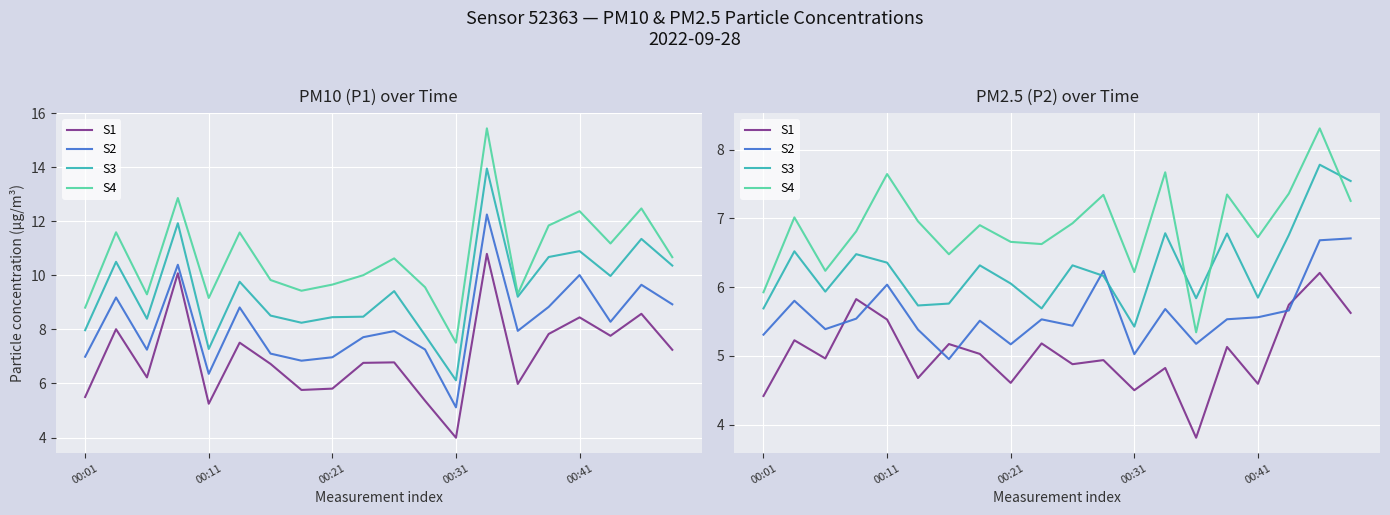

How many categories are shown in the chart?

20